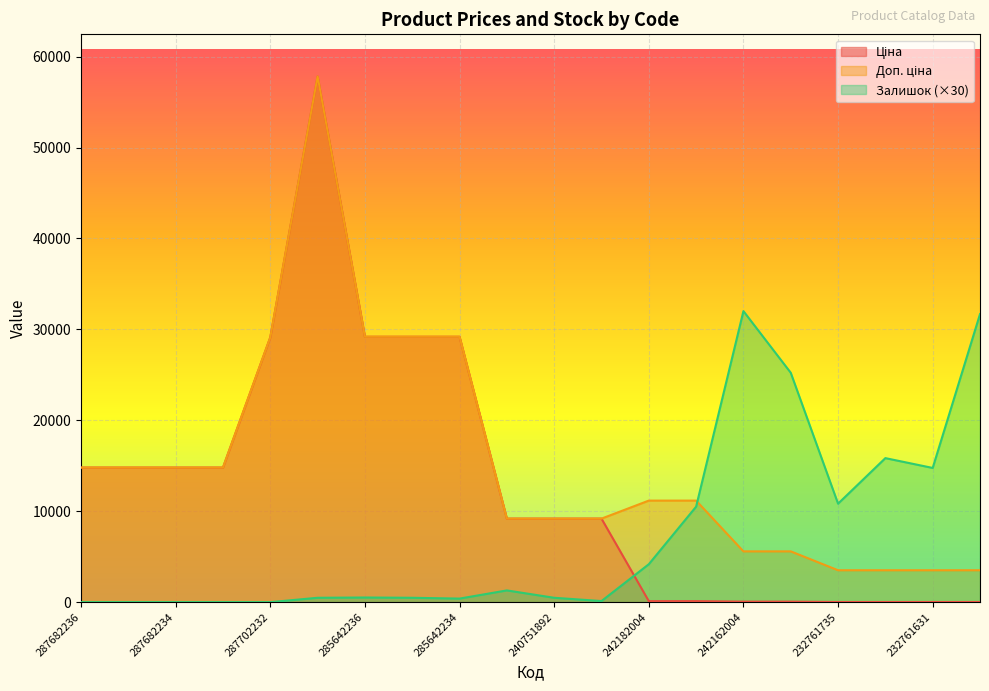

True or false: Доп. ціна and Залишок cross at least once.

True